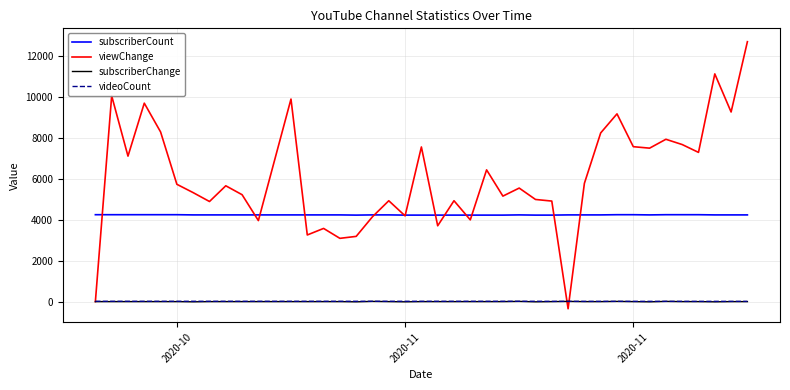

Which series has the largest total across all categories?

viewChange